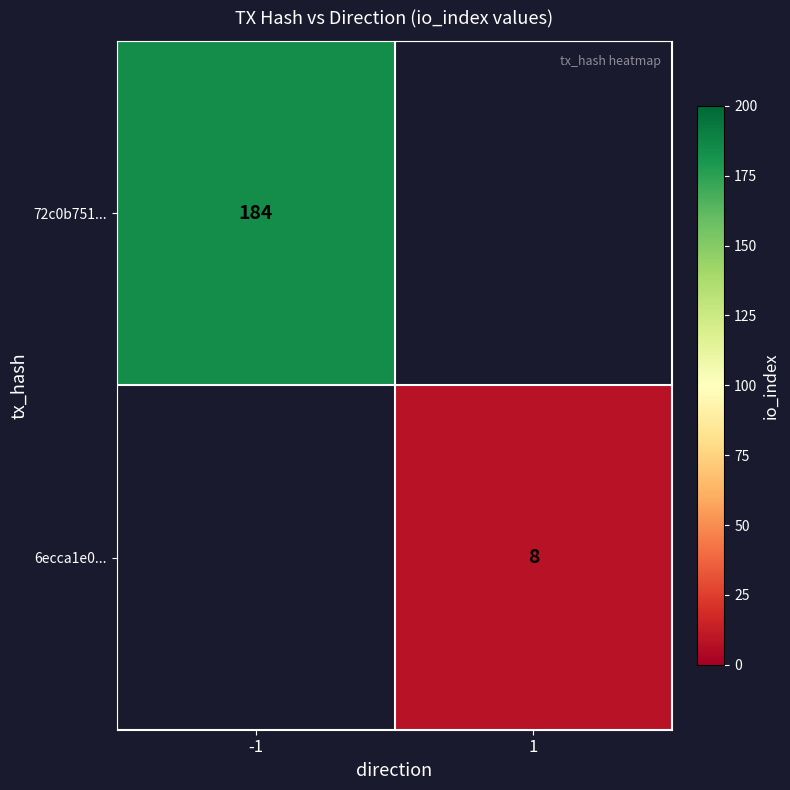

Is it true that 72c0b751... equals 289 at -1?

False